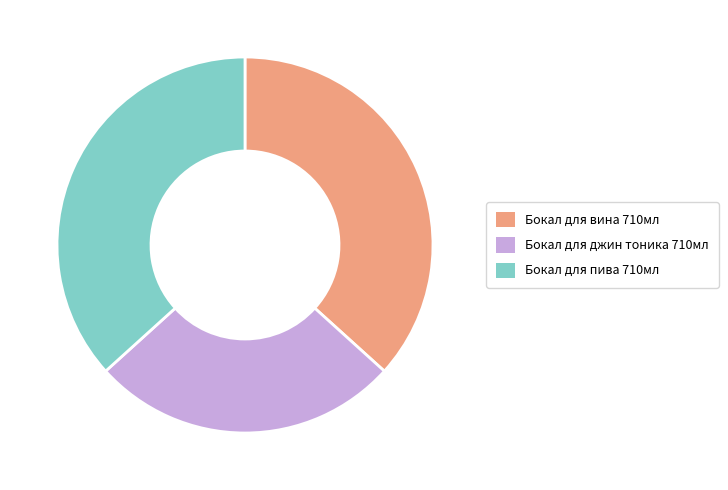

Which category has the smallest portion of the pie?

Бокал для джин тоника 710мл